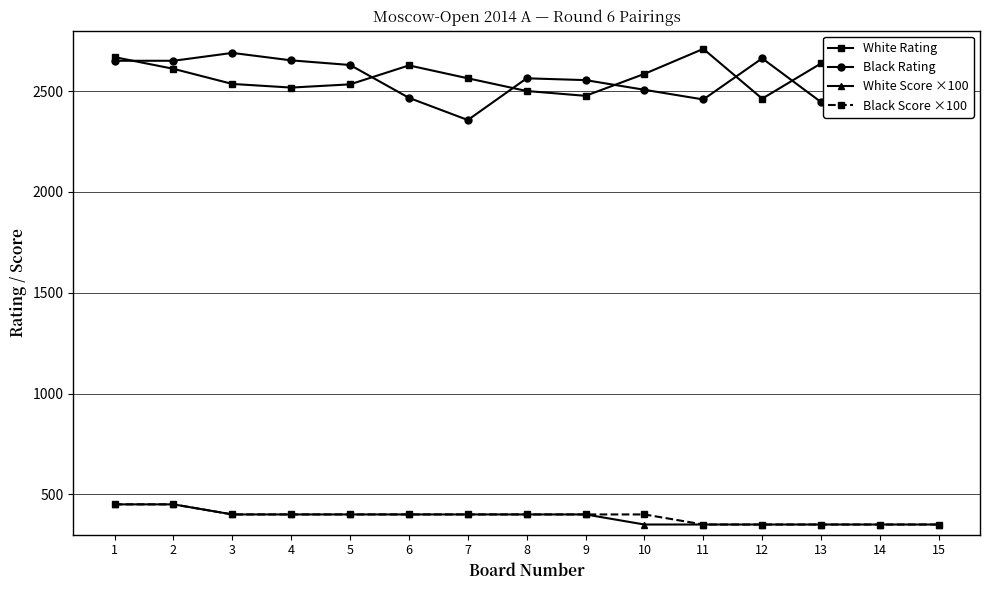

What is the difference between the highest and lowest values at 6?

2228